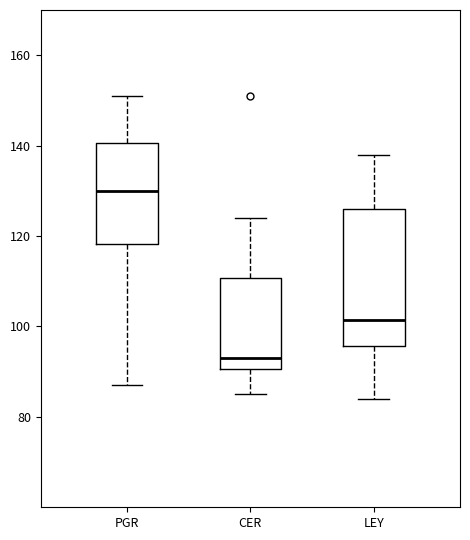

Which box is the tallest, from its lower edge to its upper edge?

LEY